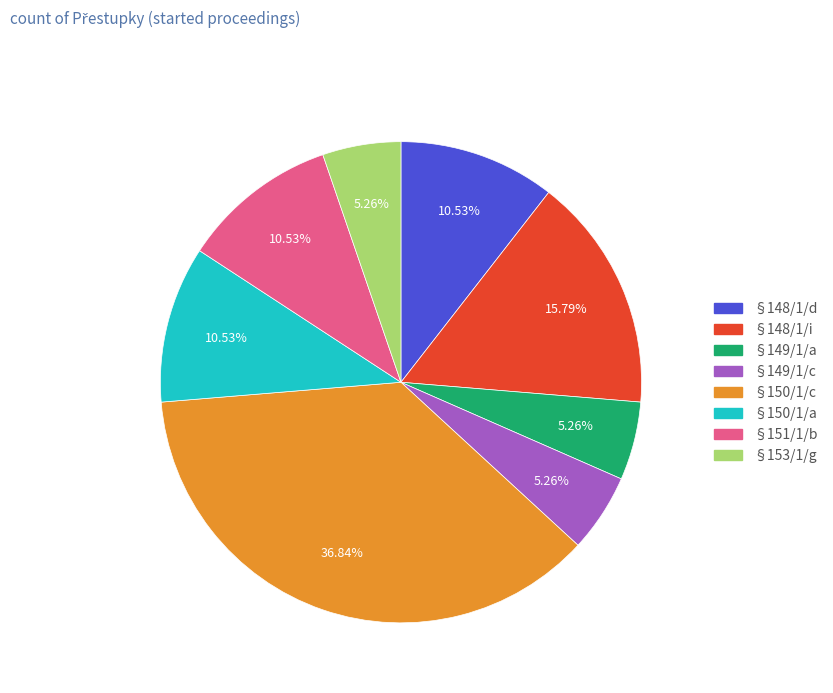

Is there any slice that represents more than half of the pie?

No